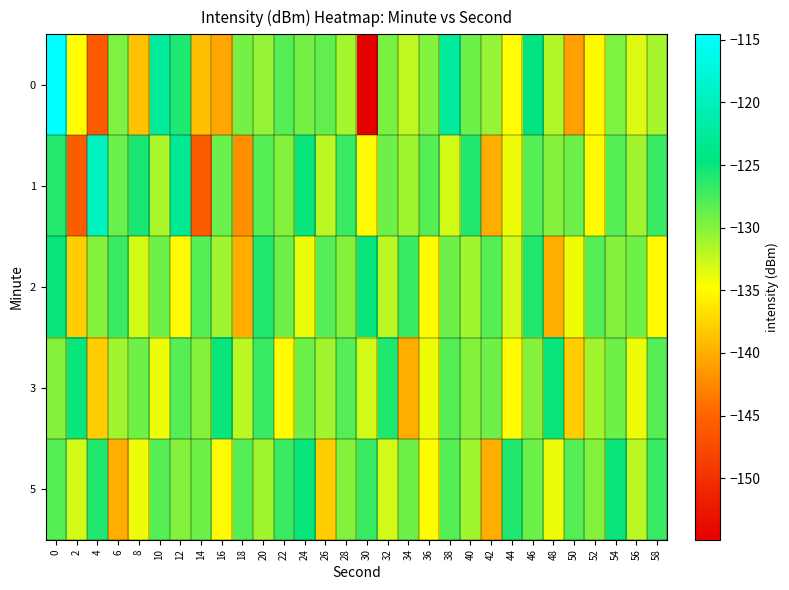

How many categories are shown in the chart?

30